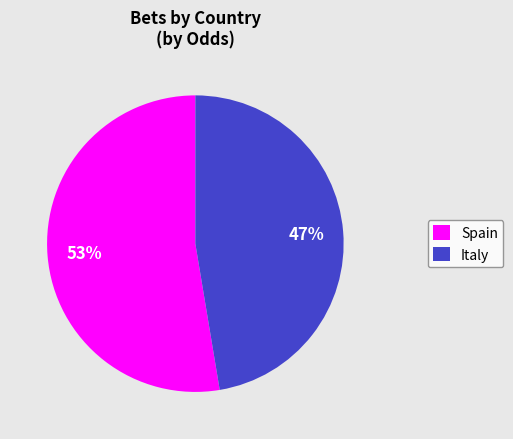

What is the ratio of the value at Spain to the value at Italy?

1.1